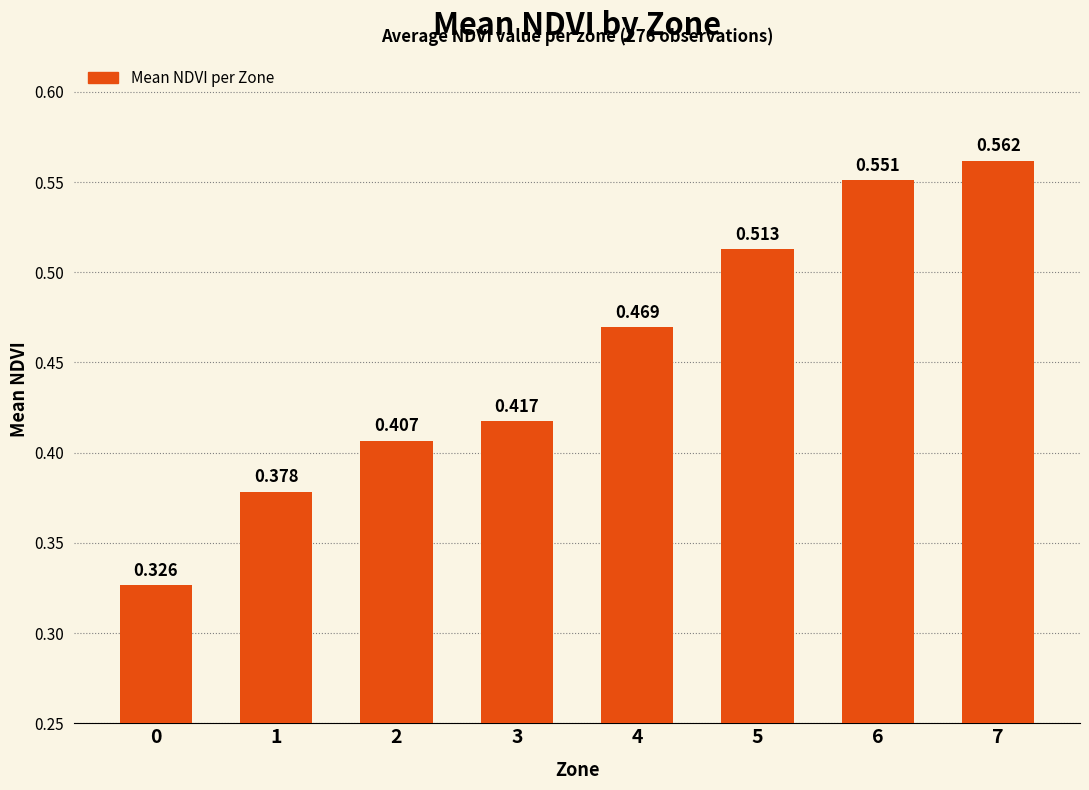

Rank the categories by value from highest to lowest.

7, 6, 5, 4, 3, 2, 1, 0